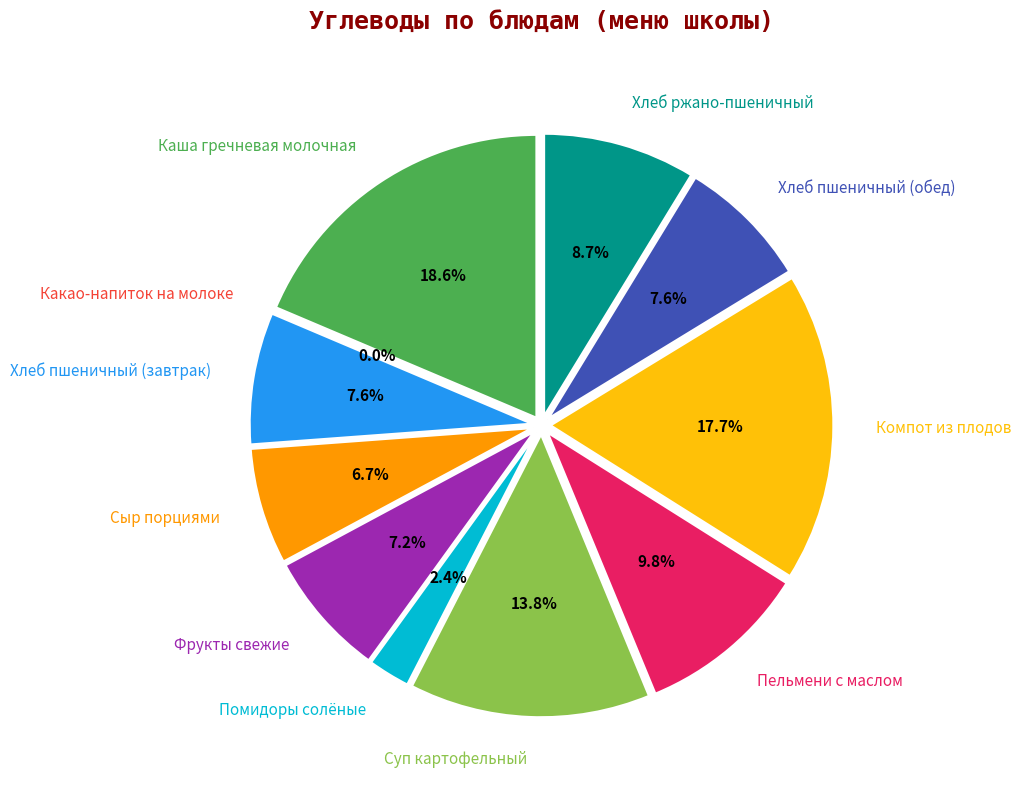

What percentage is the Хлеб пшеничный (завтрак) slice, to the nearest percent?

8%